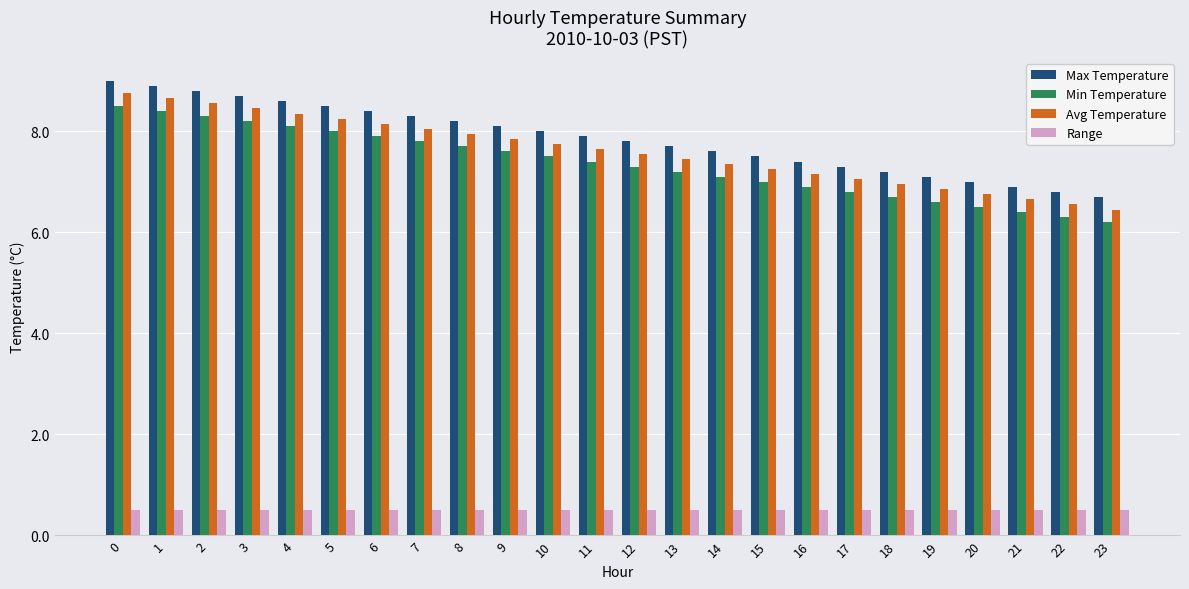

How many bars are there in total?

96